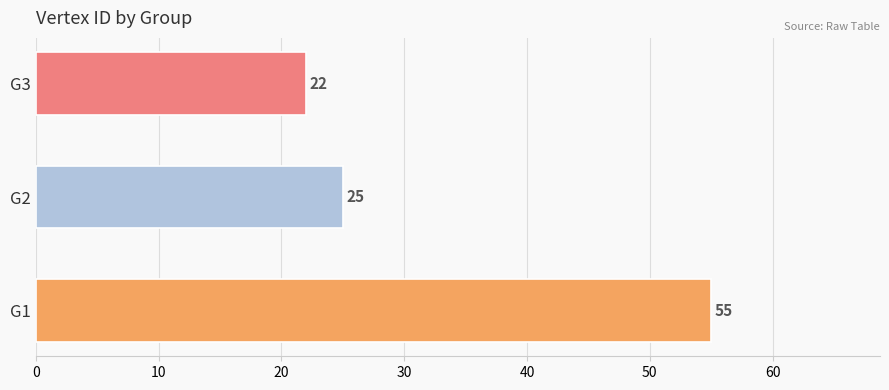

Approximately how many times larger is the value at G1 compared to G2?

2.2